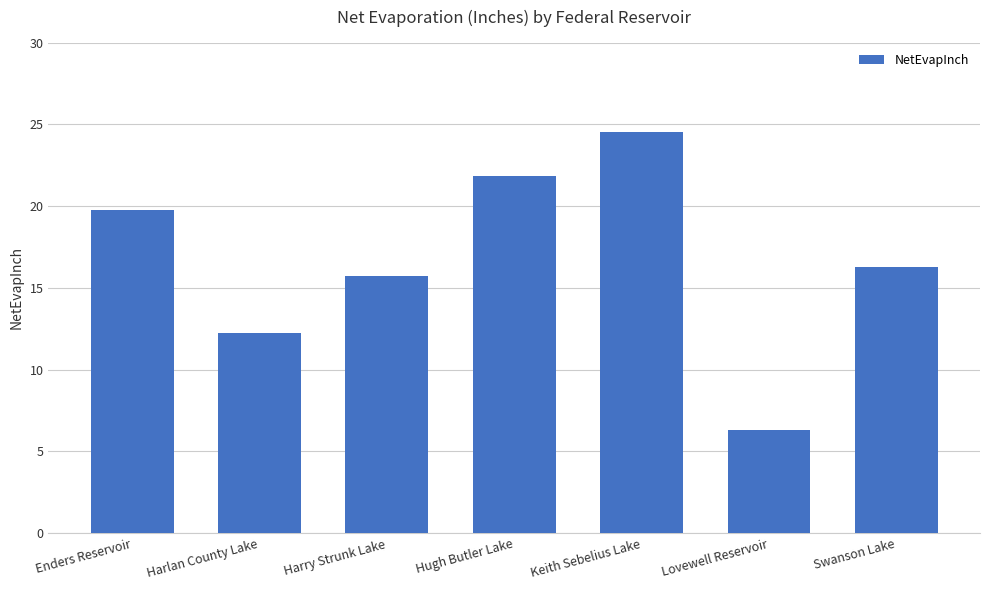

What is the minimum value shown in the chart?

6.3